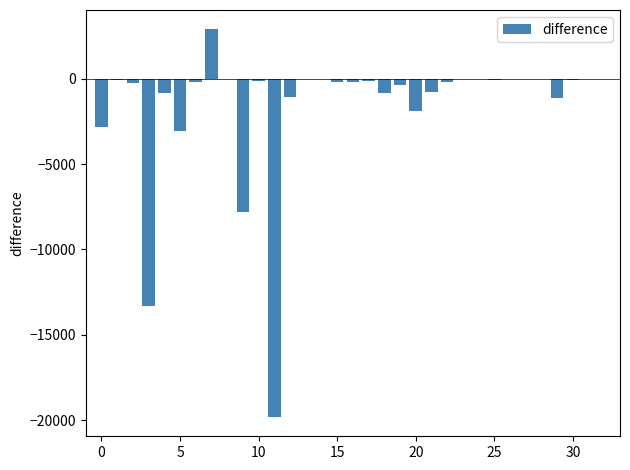

What is the sum of all values?

-52362.1